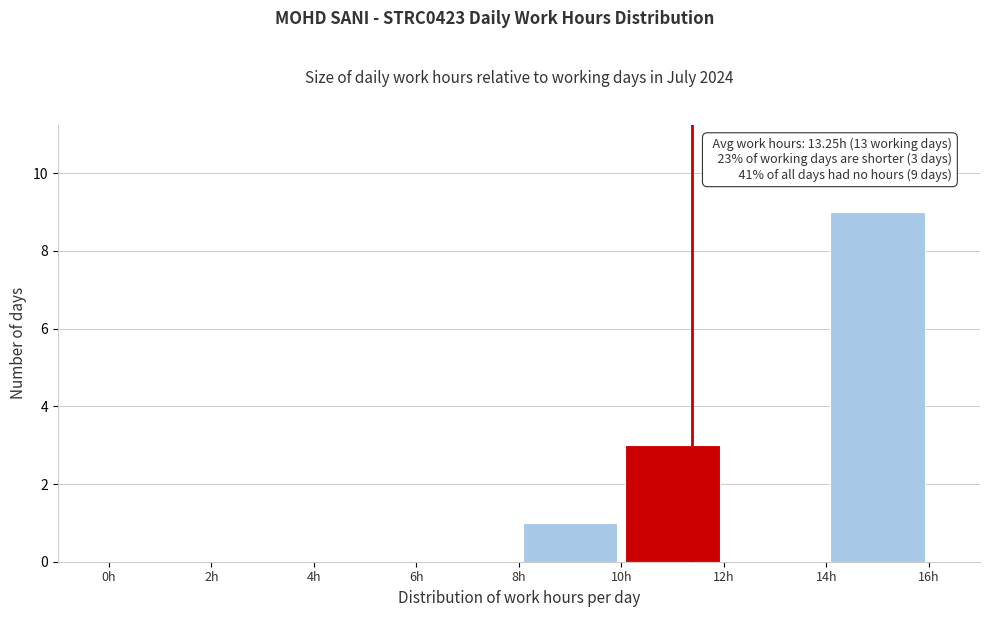

Over which range of the x-axis is the bar tallest?

14 to 16